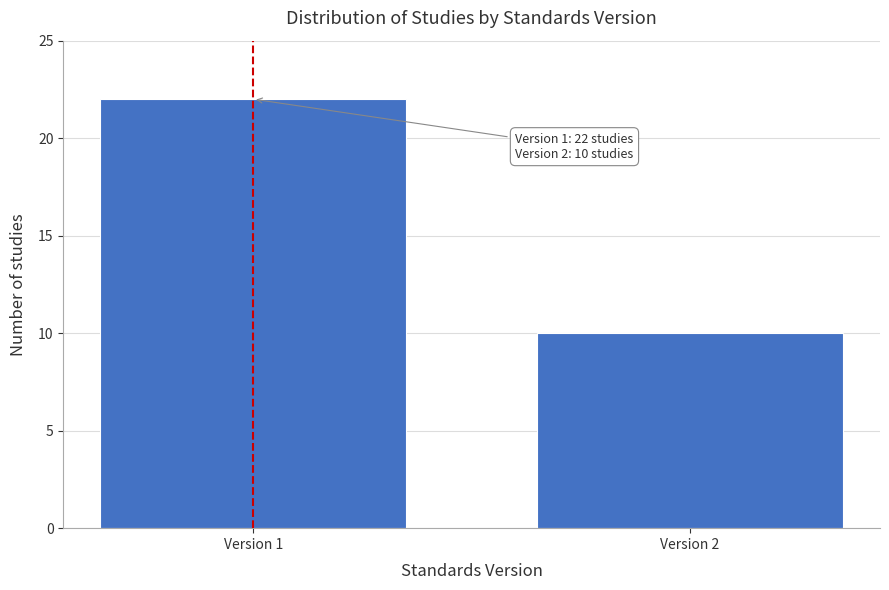

Reading right to left, what are all the values shown in this chart?

10	22